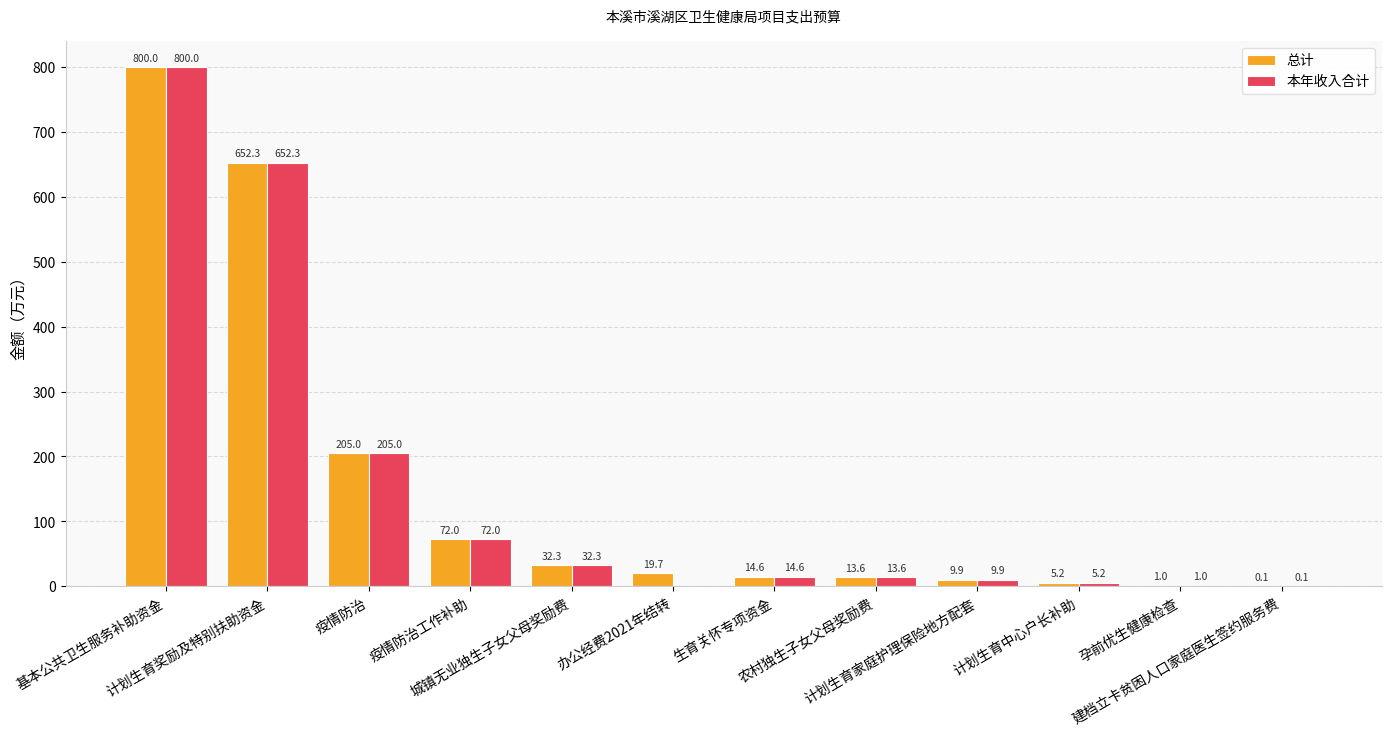

How many groups of bars are there?

12